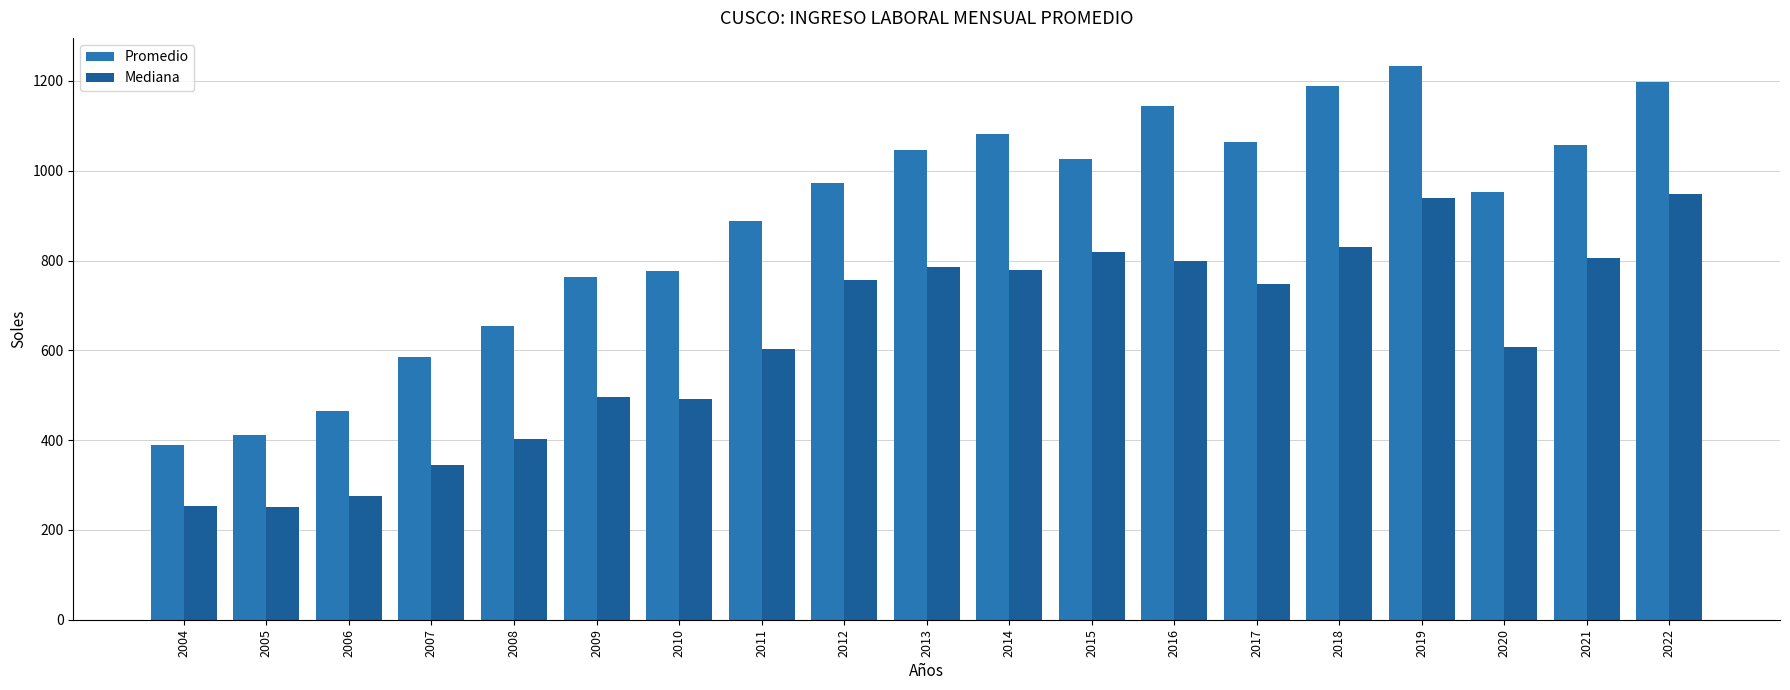

What is the average value of the Mediana series?

628.2